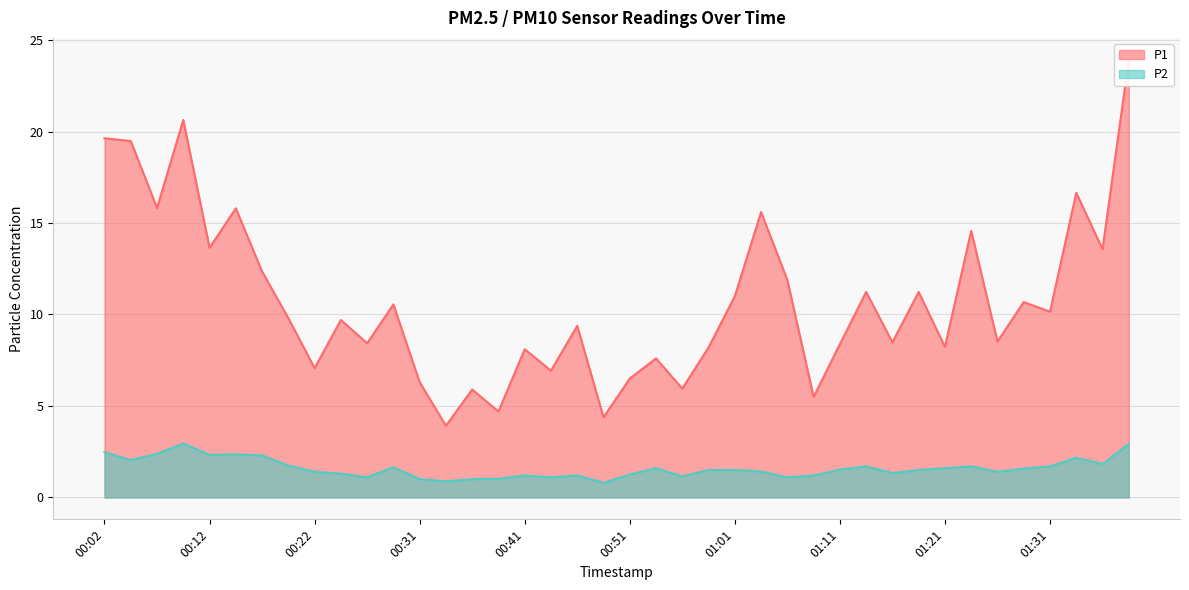

How many values in the P1 series exceed 9?

22